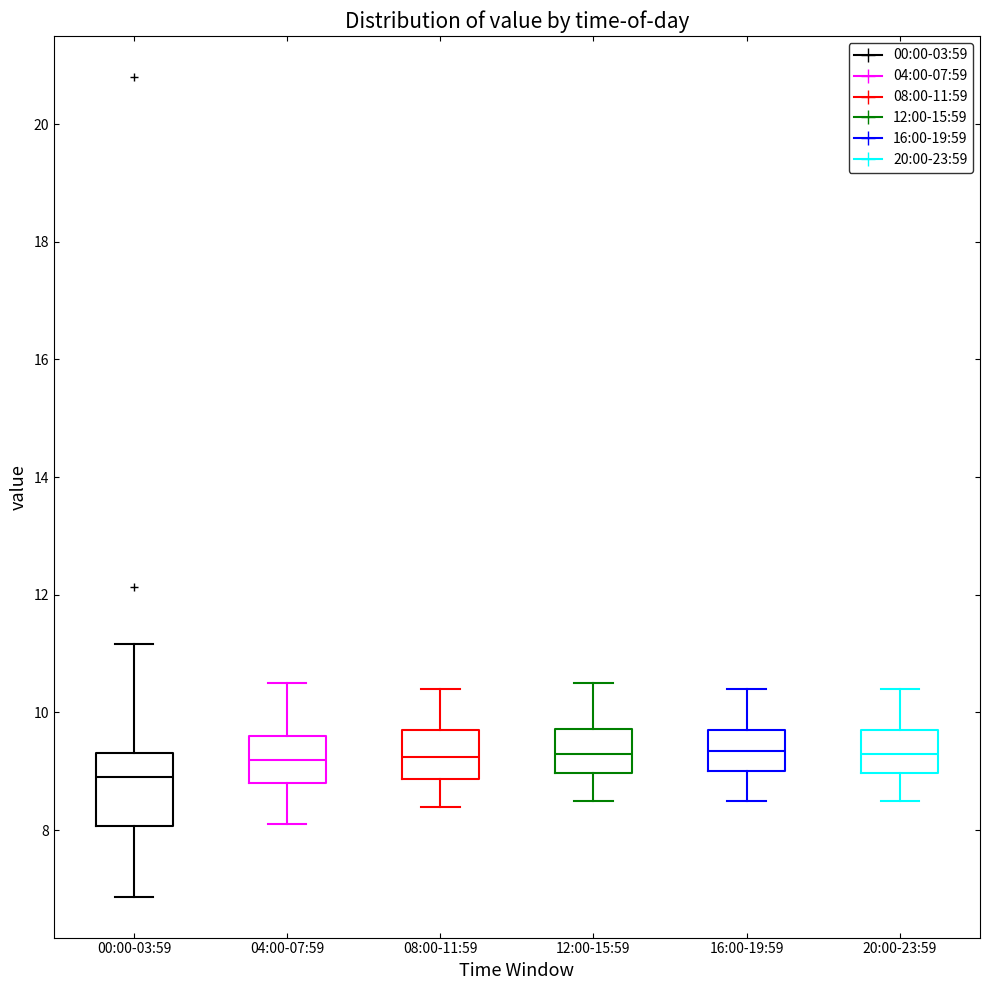

Reading left to right, transcribe this box plot: for each box, give where its median line is, the range the box spans, and where its two whiskers end, as read against the y-axis. The values are not printed on the chart, so give them approximately, as read against the axis.

00:00-03:59: median 9.0, box 8.0 to 9.4, whiskers 6.8 to 11.2
04:00-07:59: median 9.2, box 8.8 to 9.6, whiskers 8.2 to 10.6
08:00-11:59: median 9.2, box 8.8 to 9.8, whiskers 8.4 to 10.4
12:00-15:59: median 9.4, box 9.0 to 9.8, whiskers 8.6 to 10.6
16:00-19:59: median 9.4, box 9.0 to 9.8, whiskers 8.6 to 10.4
20:00-23:59: median 9.4, box 9.0 to 9.8, whiskers 8.6 to 10.4